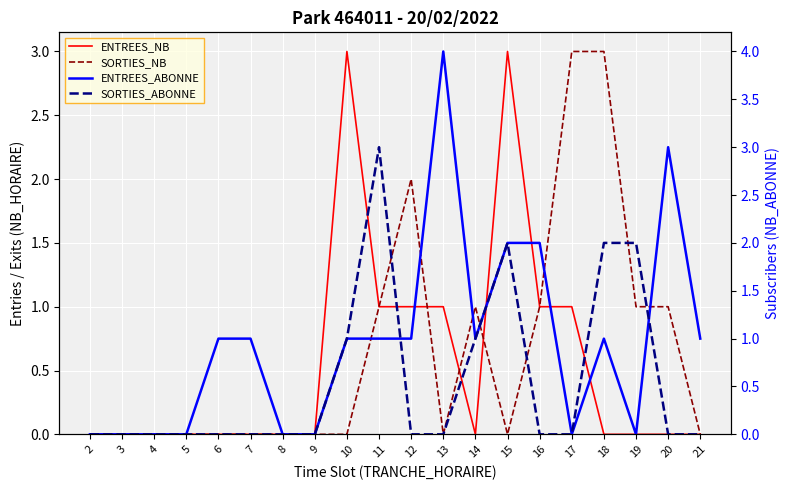

After their last crossing, which series has the higher values: SORTIES_ABONNE or ENTREES_NB?

SORTIES_ABONNE